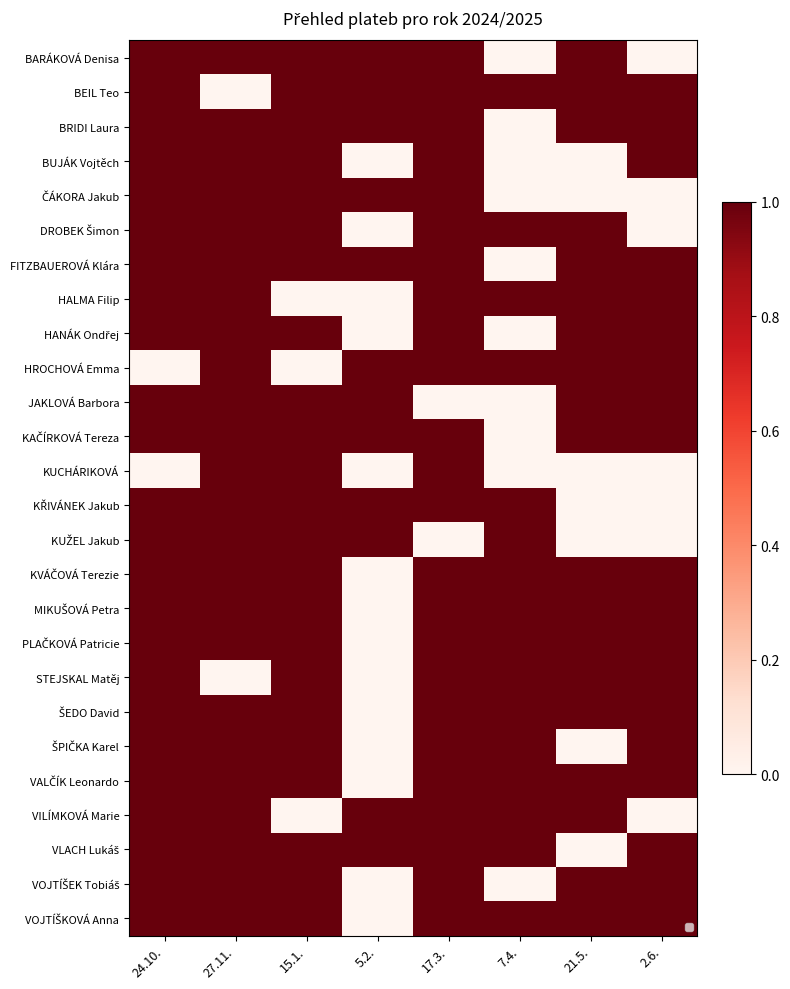

What is the difference between the highest and lowest values at 17.3.?

1